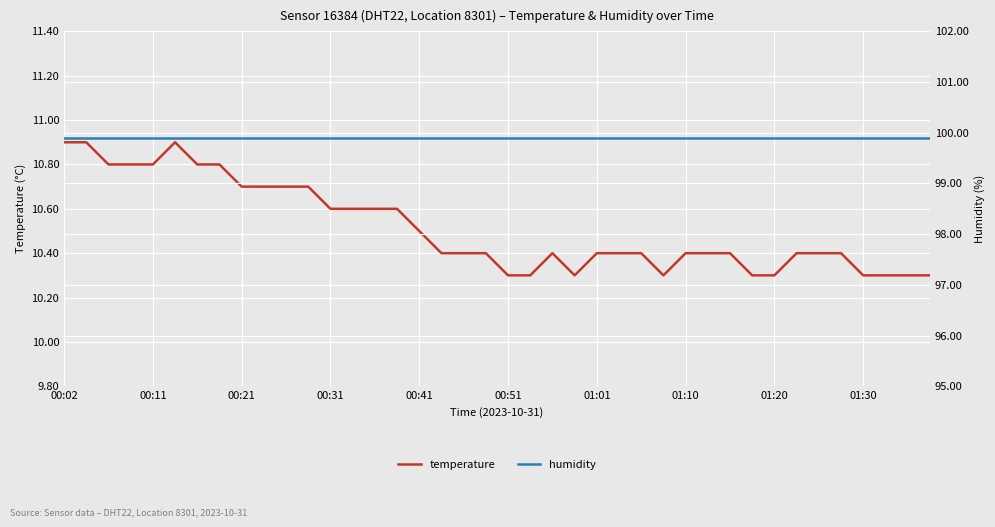

What is the sum of all humidity values?

3996.0